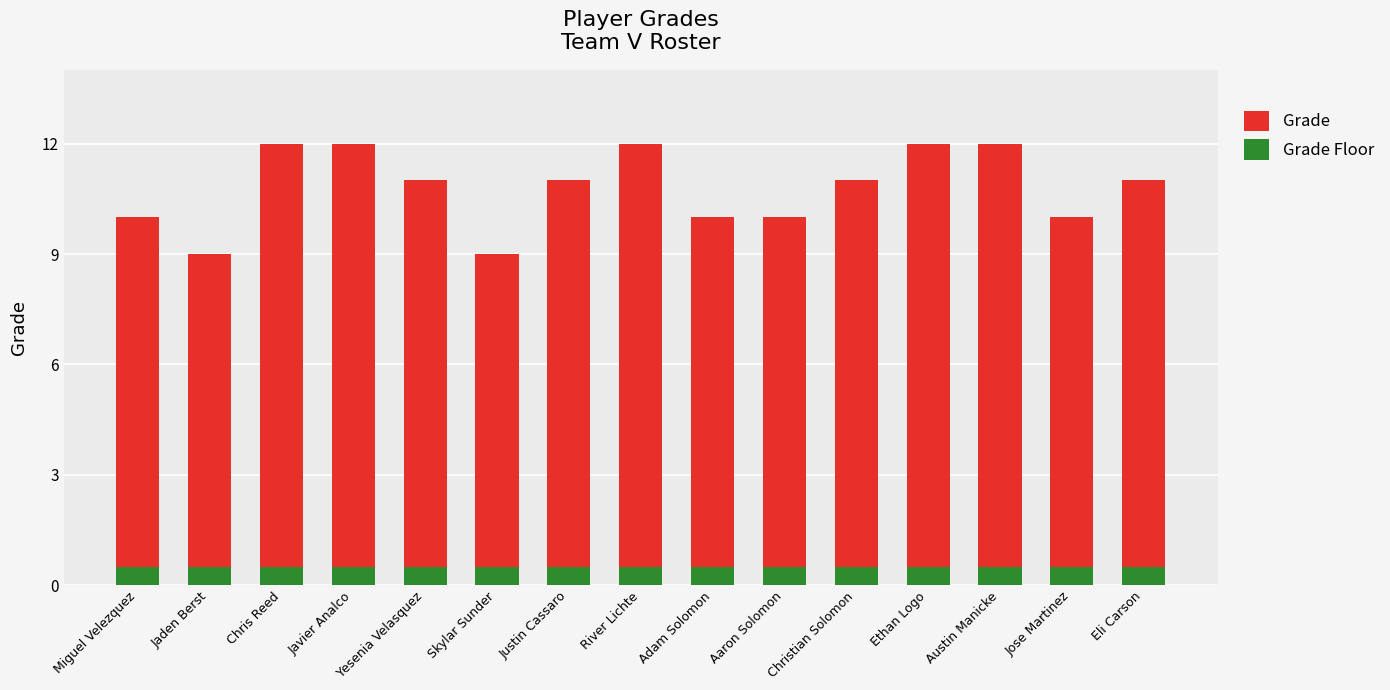

How many bars are there in total?

30